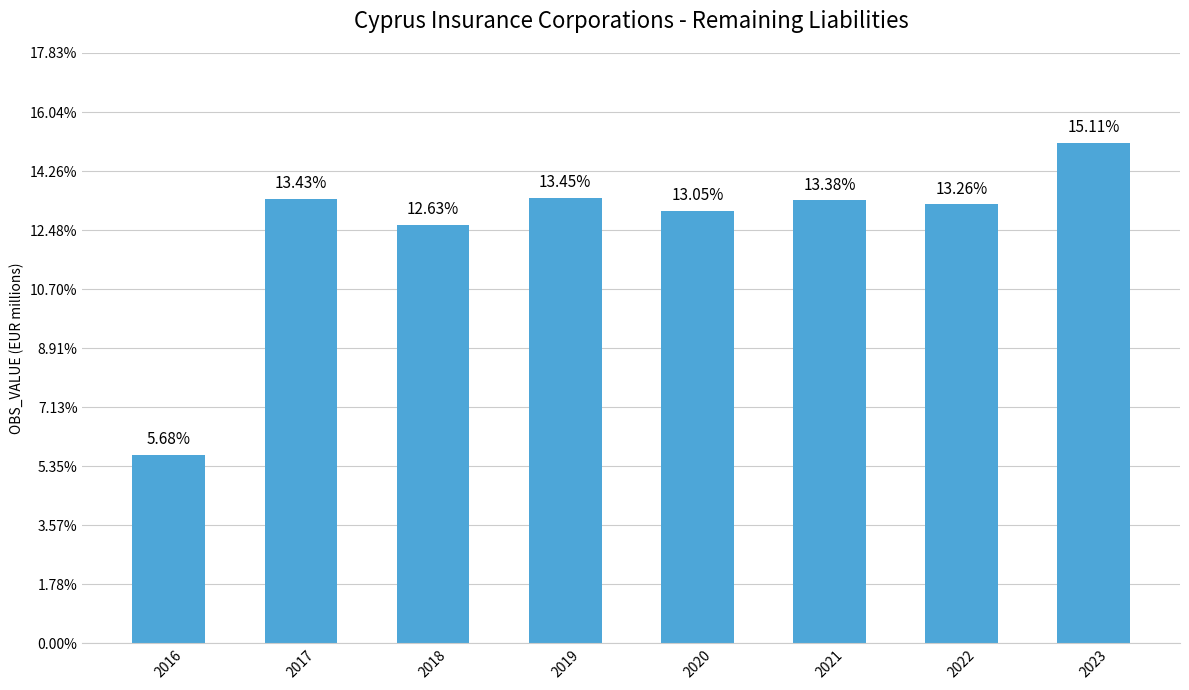

Are the bars horizontal?

No